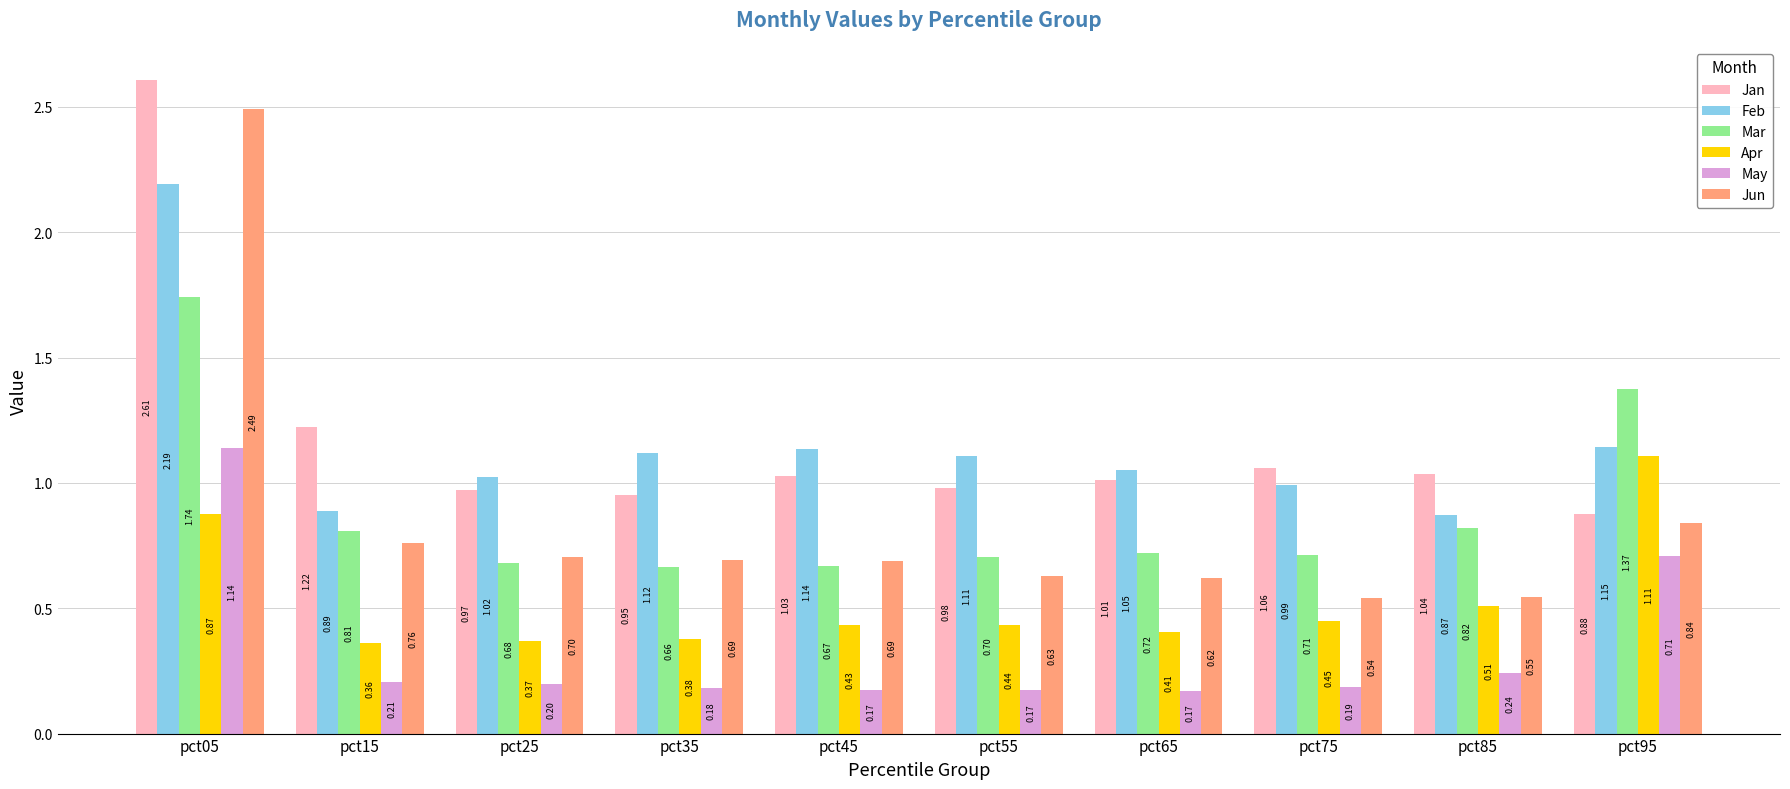

At which category is the sum across all series the highest?

pct05